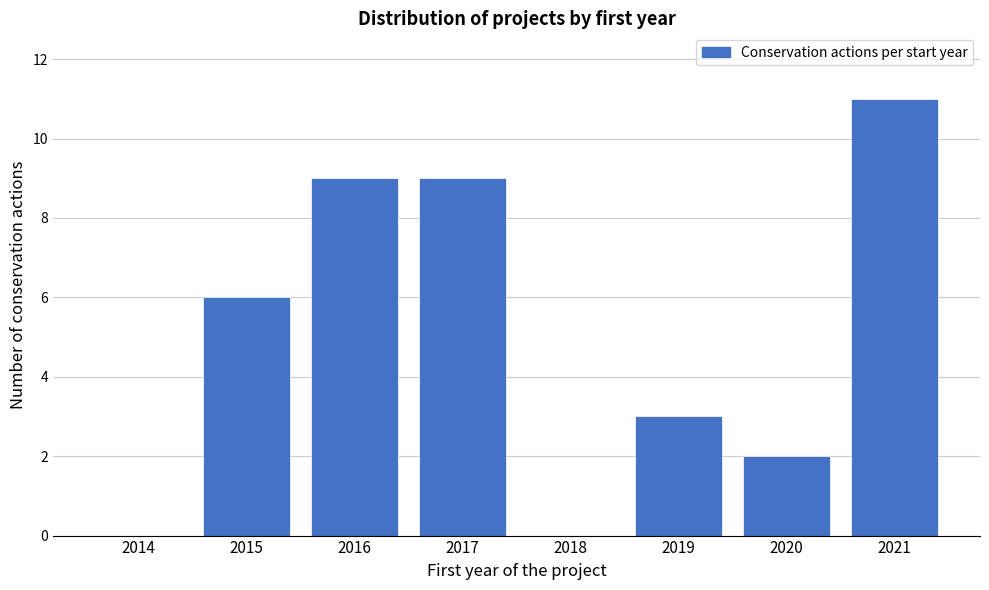

Reading left to right, transcribe all the data shown in this chart.

2014=0	2015=6	2016=9	2017=9	2018=0	2019=3	2020=2	2021=11